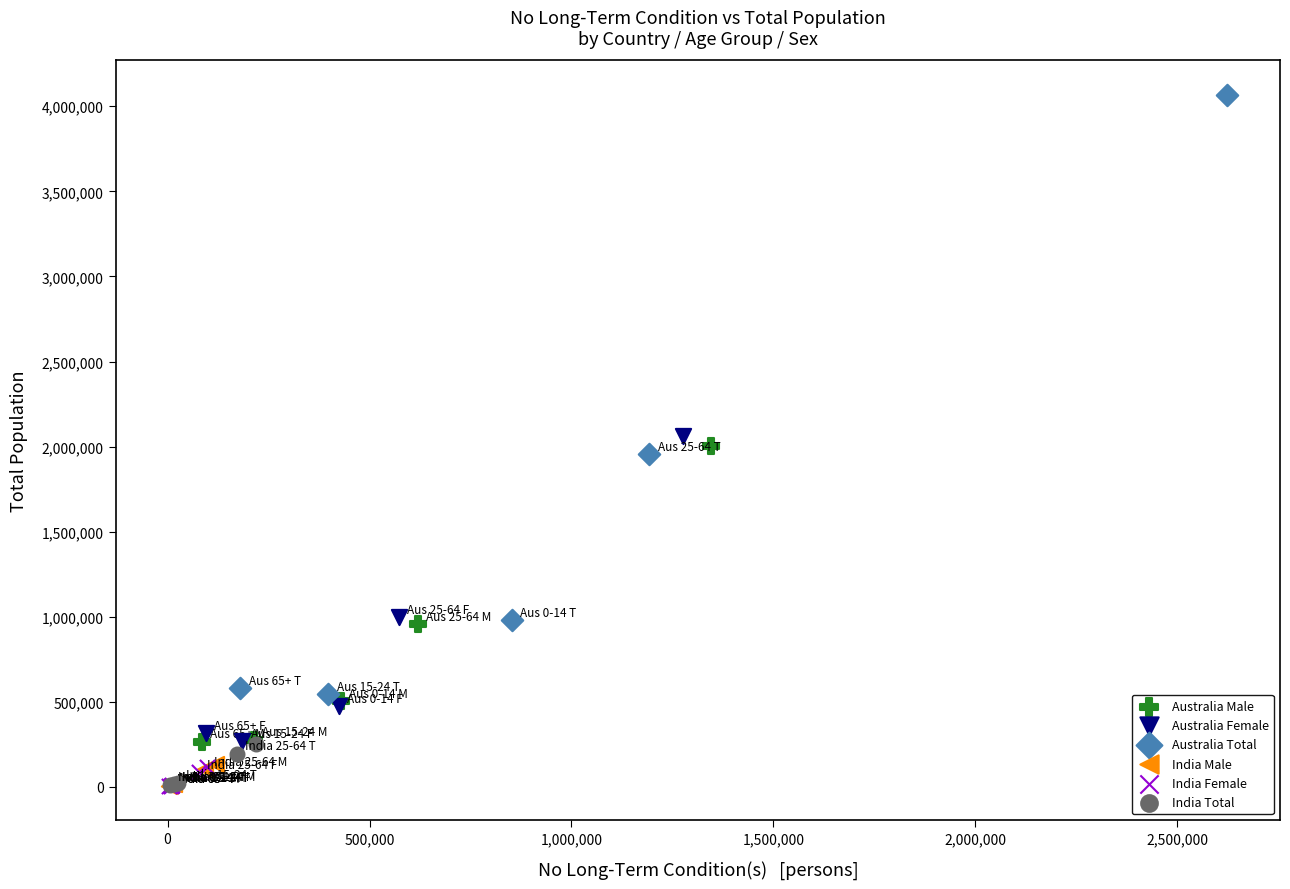

Which series reaches the maximum Y coordinate?

Australia Total